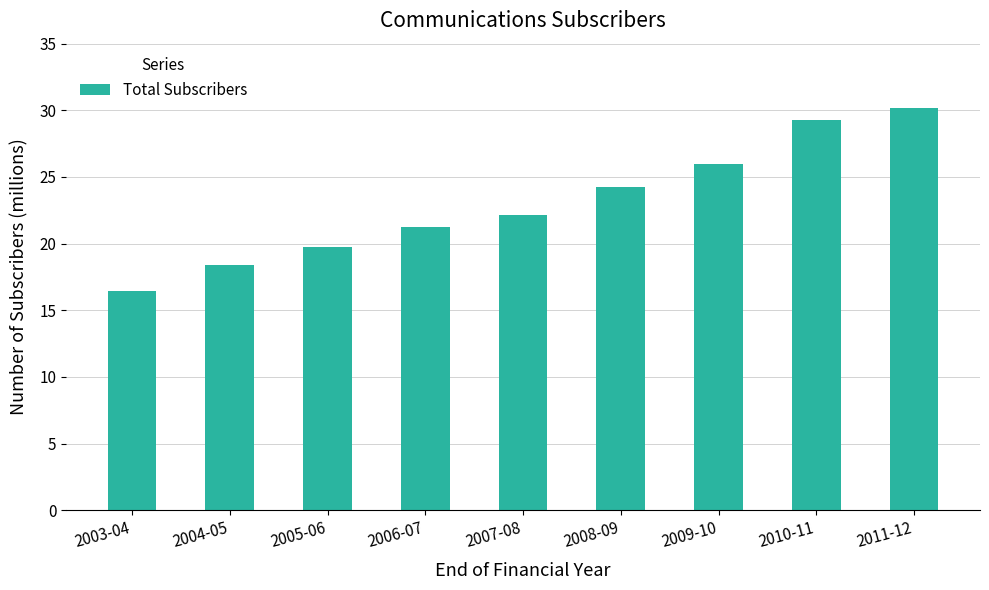

What is the label of the 5th bar from the left?

2007-08